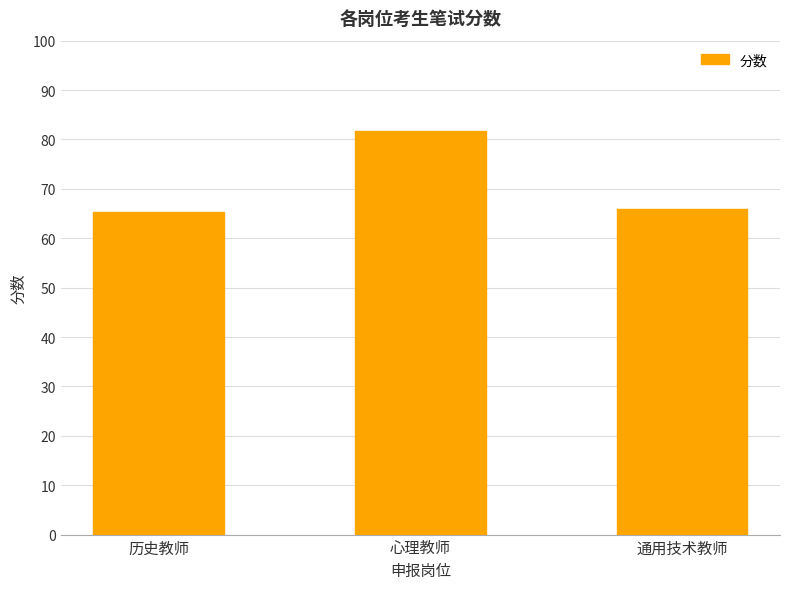

Does the chart contain stacked bars?

No